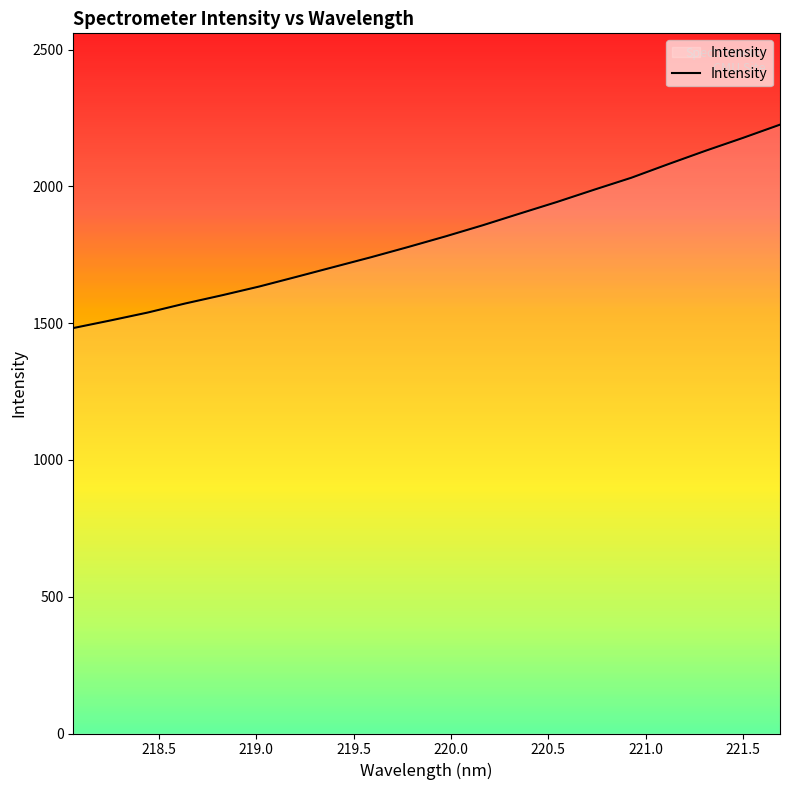

How many lines are shown in the chart?

1